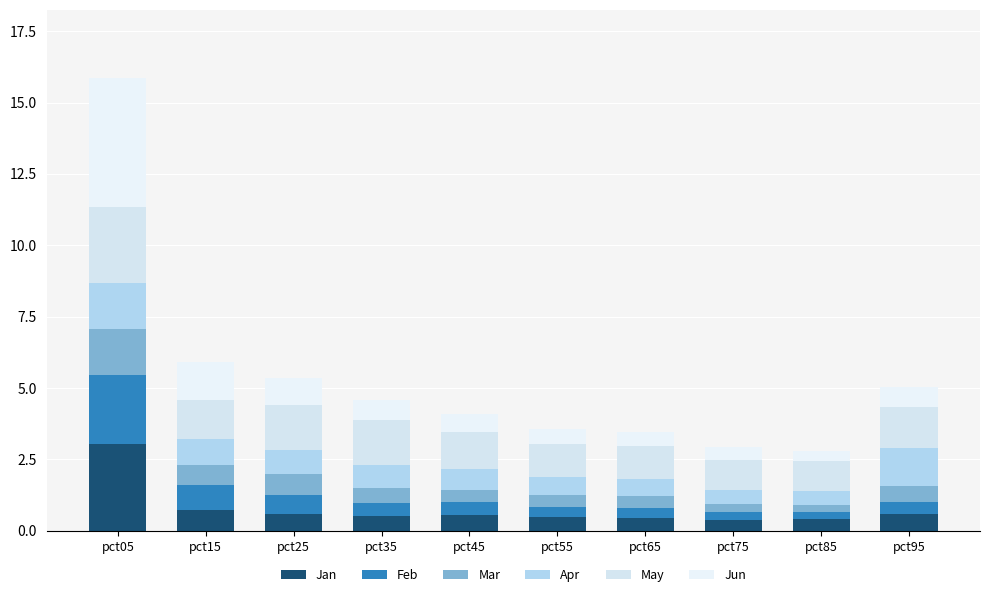

Count the number of data series in this chart.

6